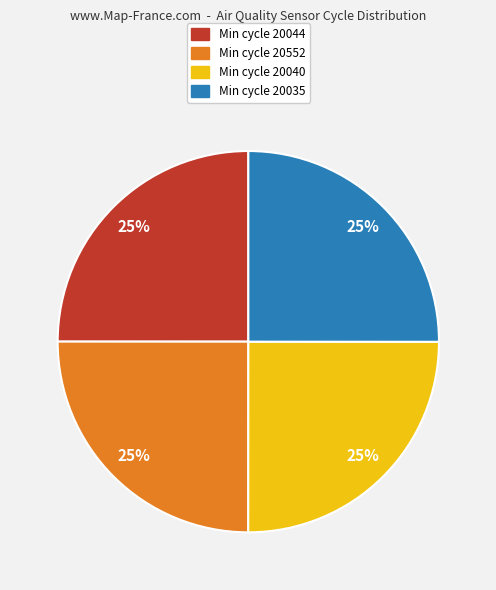

How many segments does this pie chart have?

4